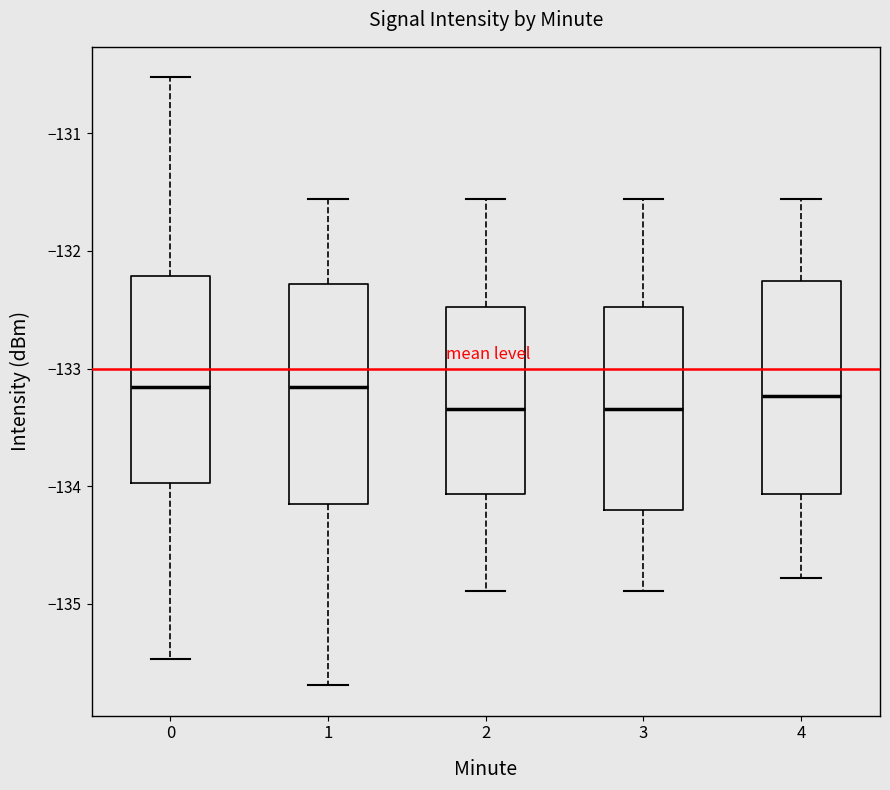

Reading left to right, read every box against the y-axis: the position of its median line, the range the box covers, and the ends of its whiskers. The values are not printed on the chart, so give them approximately, as read against the axis.

0: median -133.2, box -134.0 to -132.2, whiskers -135.5 to -130.5
1: median -133.2, box -134.2 to -132.3, whiskers -135.7 to -131.6
2: median -133.3, box -134.1 to -132.5, whiskers -134.9 to -131.6
3: median -133.3, box -134.2 to -132.5, whiskers -134.9 to -131.6
4: median -133.2, box -134.1 to -132.3, whiskers -134.8 to -131.6